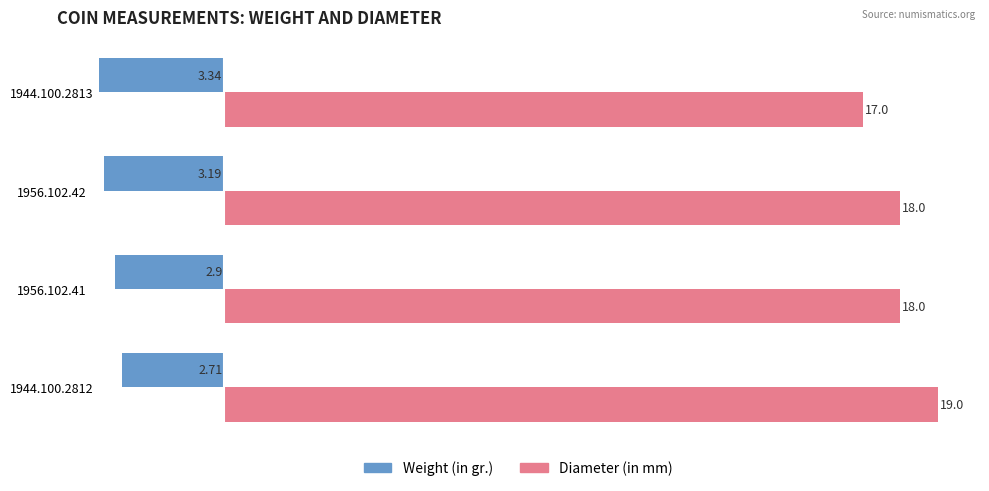

At how many categories does at least one series exceed -1?

4